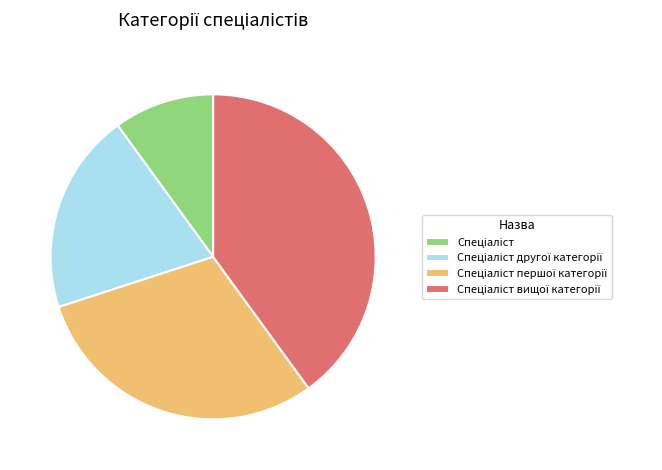

How many segments does this pie chart have?

4